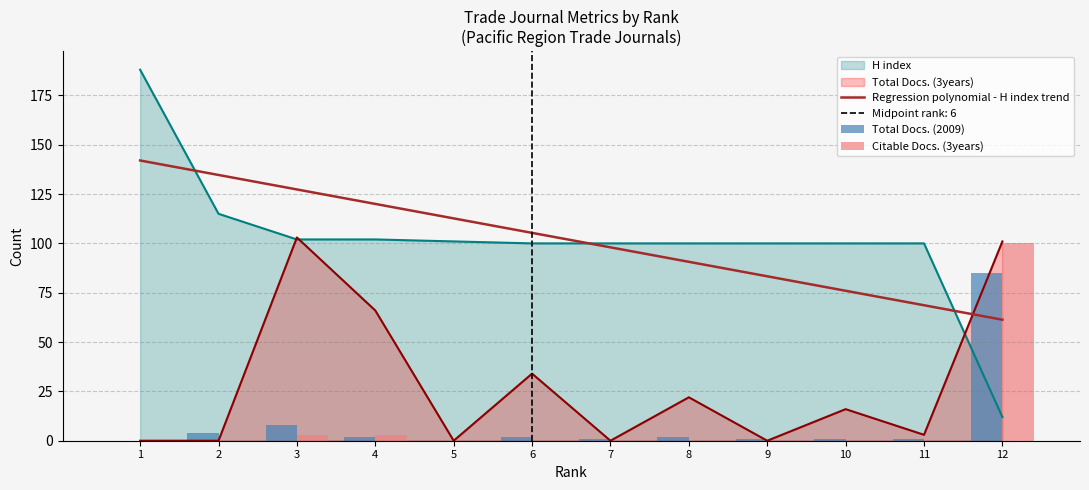

True or false: H index has a value of 100 at 6.

True